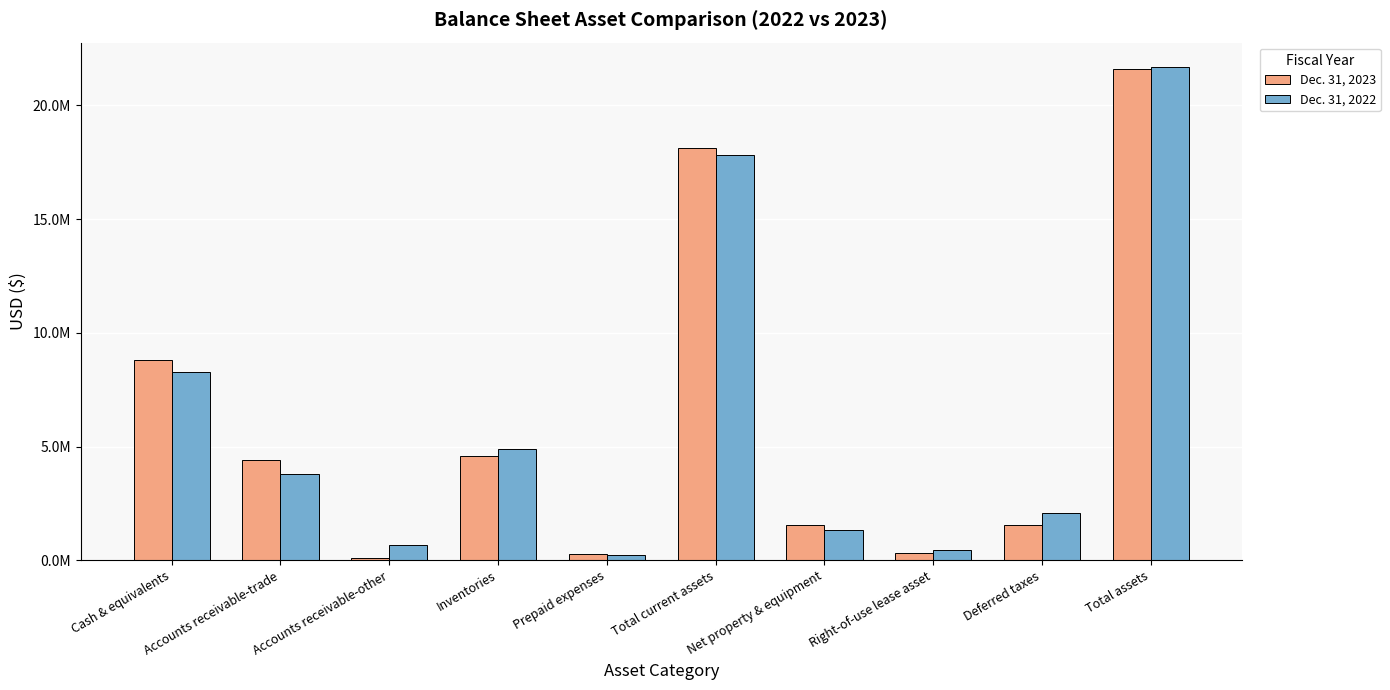

What are all the series names shown in the legend?

Dec. 31, 2023, Dec. 31, 2022